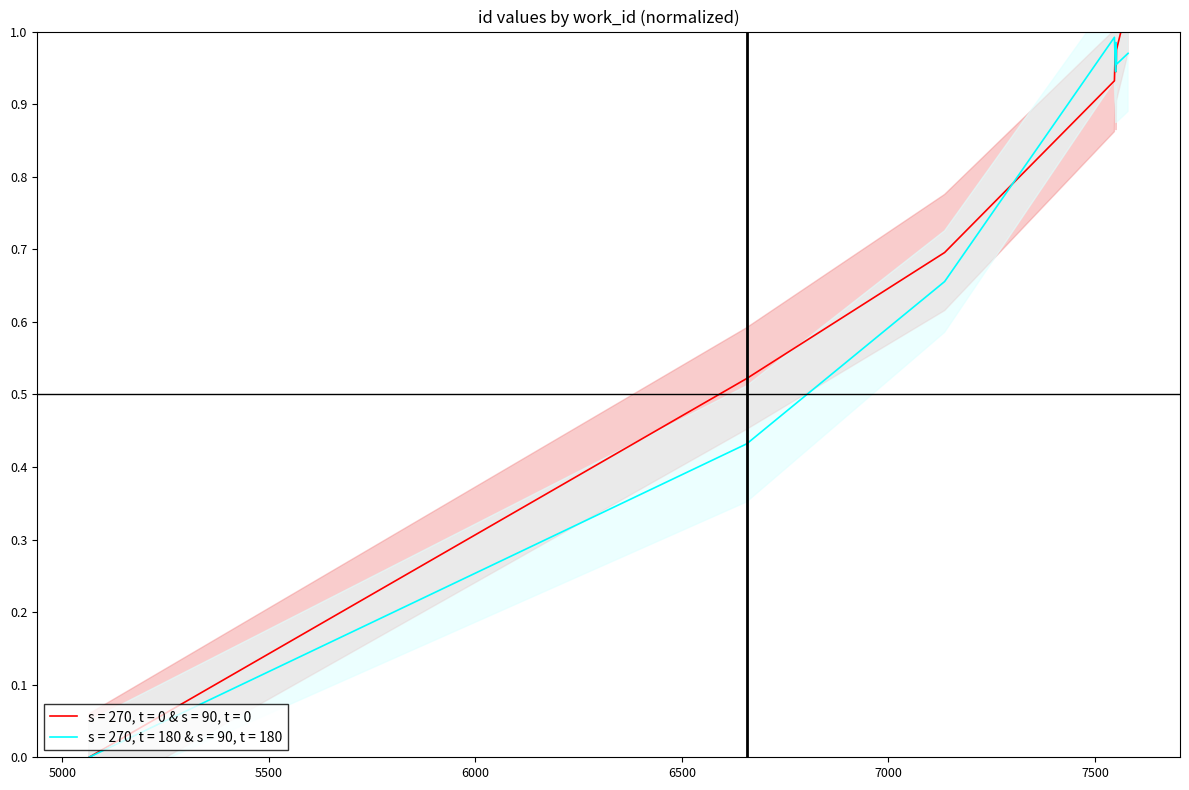

Does the chart display data point markers on the line(s)?

No